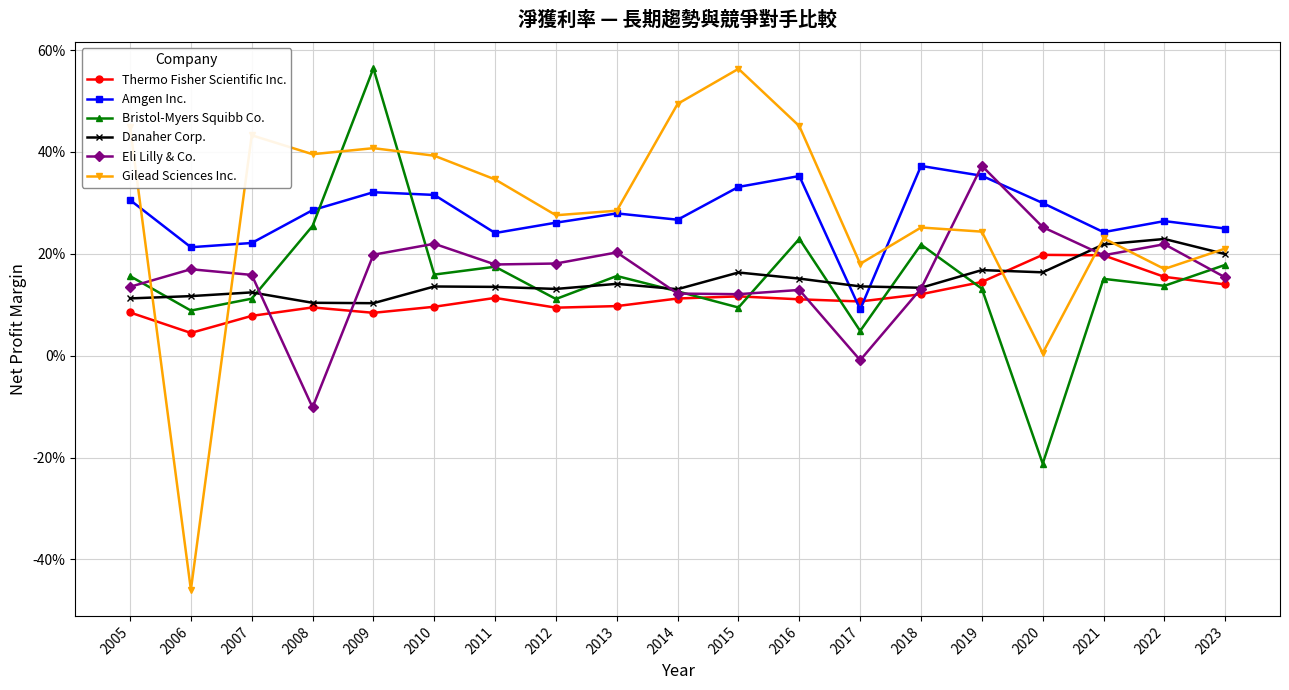

At which label does Gilead Sciences Inc. reach its minimum?

2006